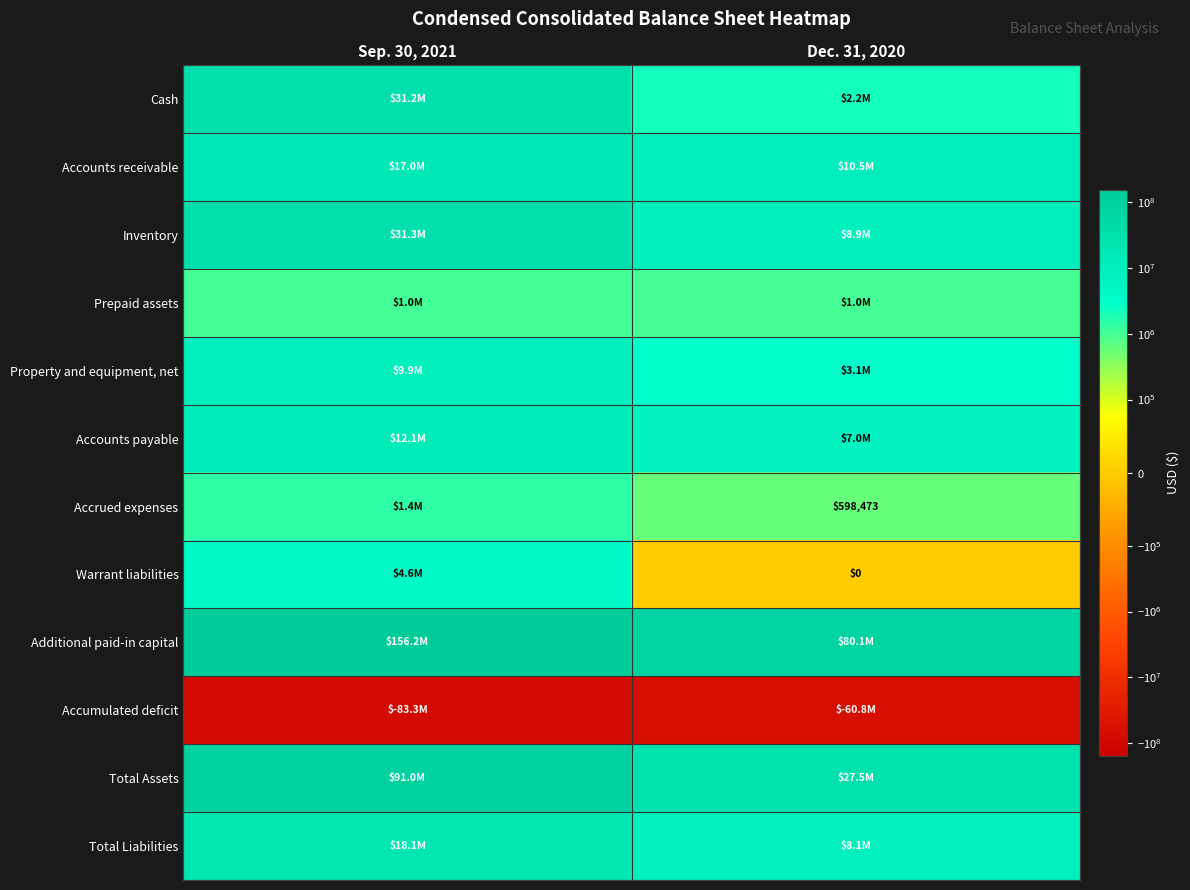

Rank the categories by Accounts payable value from highest to lowest.

Sep. 30, 2021, Dec. 31, 2020